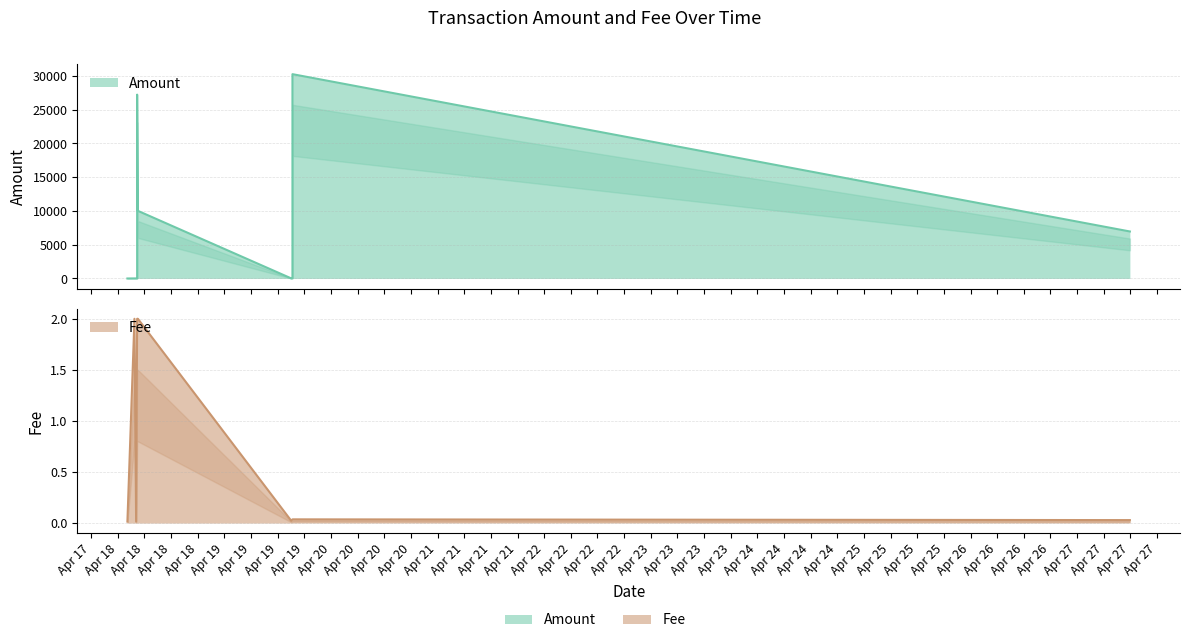

Where is the first local minimum for Amount?

2021-04-19 19:19:14